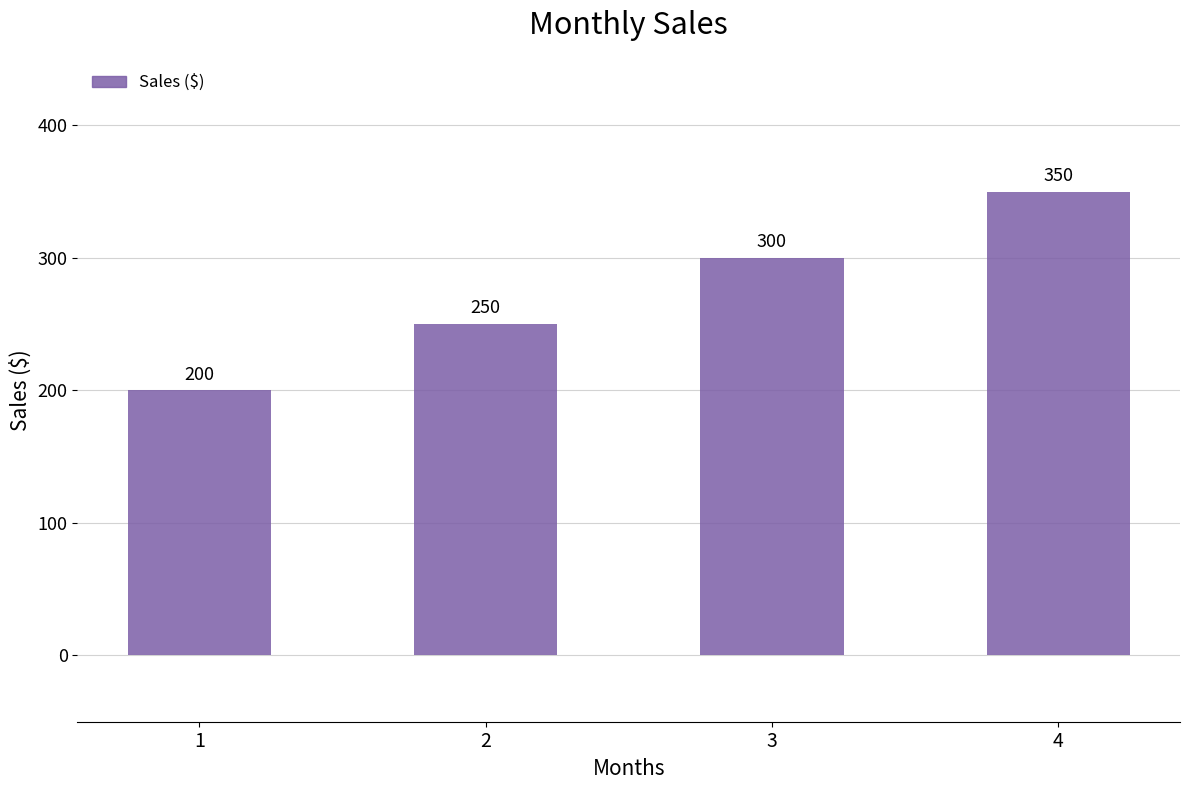

The value at 2 is 250. True or false?

True